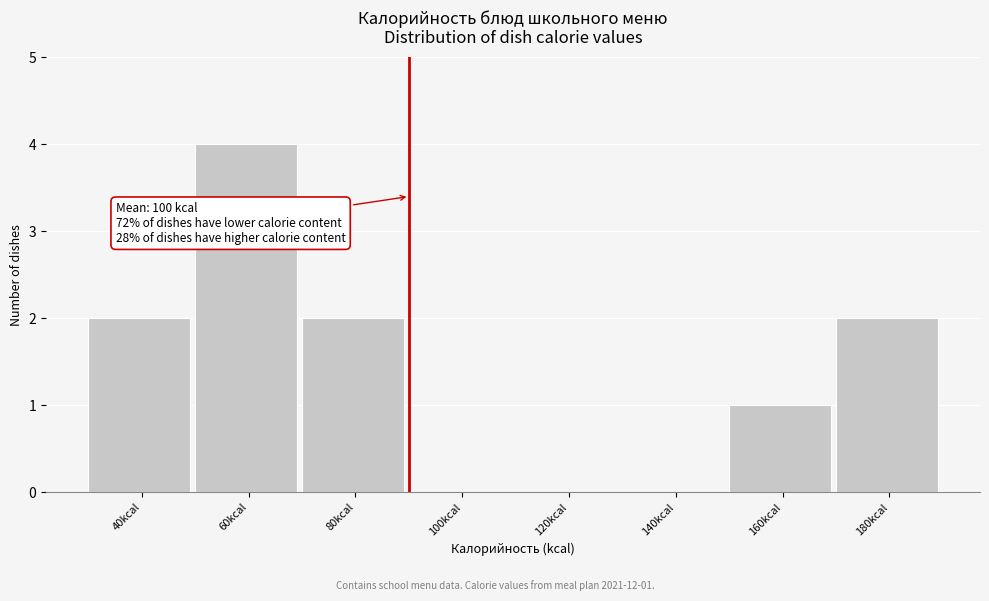

Reading right to left, list all the values displayed in this chart.

180kcal=2	160kcal=1	140kcal=0	120kcal=0	100kcal=0	80kcal=2	60kcal=4	40kcal=2